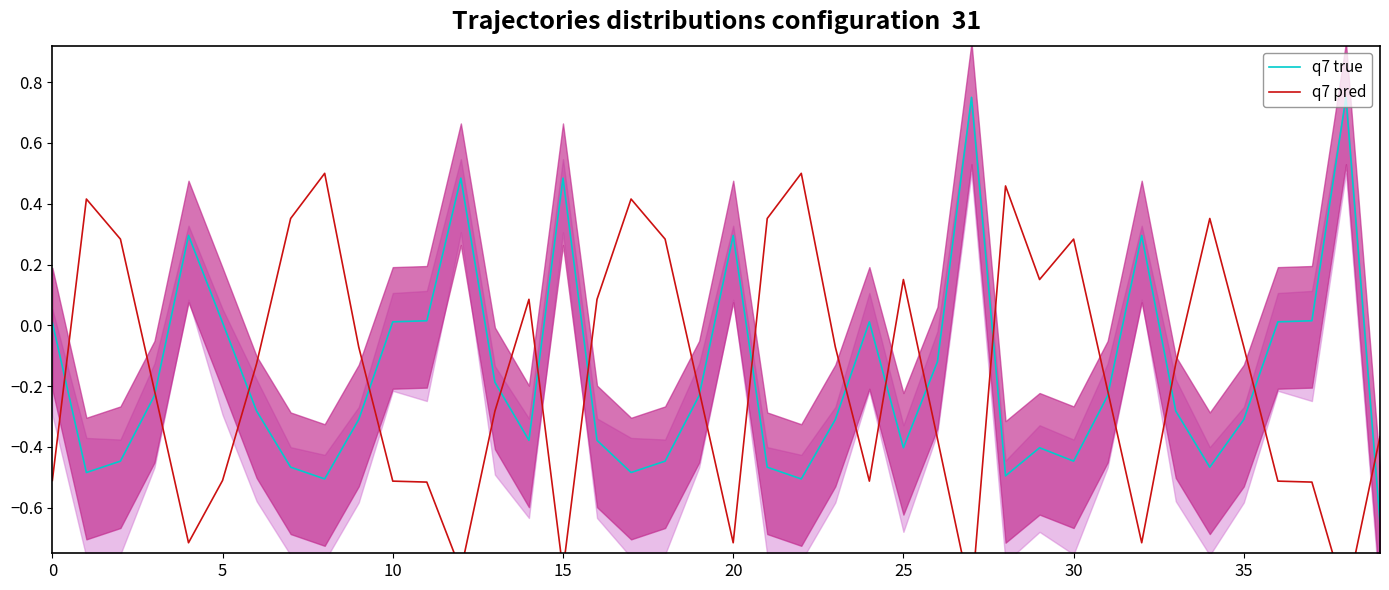

What value does the q7 true series have at 22?

-0.5